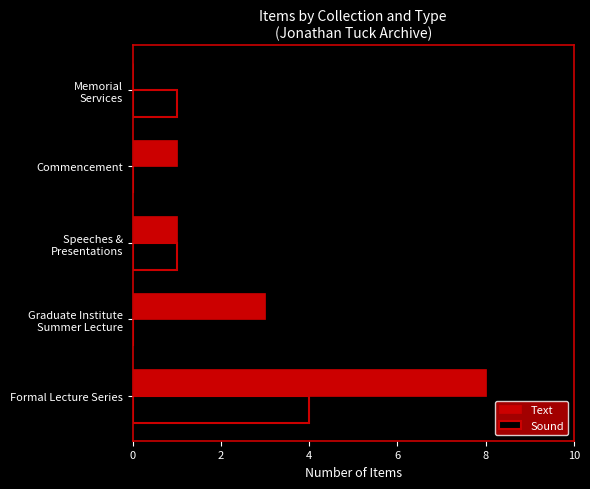

The Text series shows 12 at Formal Lecture Series. True or false?

False